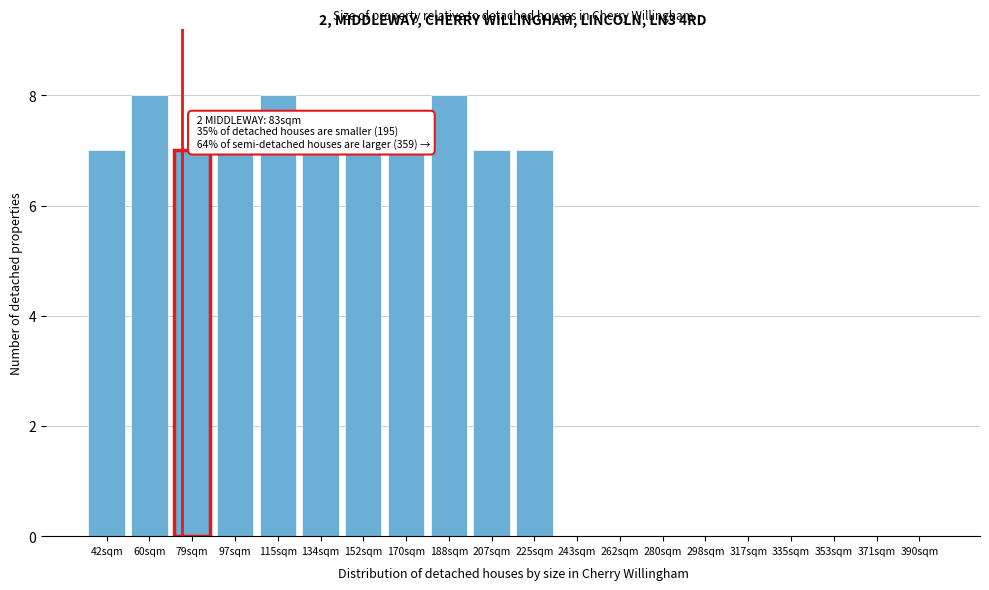

Reading right to left, extract all data points from this chart.

390sqm=0	371sqm=0	353sqm=0	335sqm=0	317sqm=0	298sqm=0	280sqm=0	262sqm=0	243sqm=0	225sqm=7	207sqm=7	188sqm=8	170sqm=7	152sqm=7	134sqm=7	115sqm=8	97sqm=7	79sqm=7	60sqm=8	42sqm=7